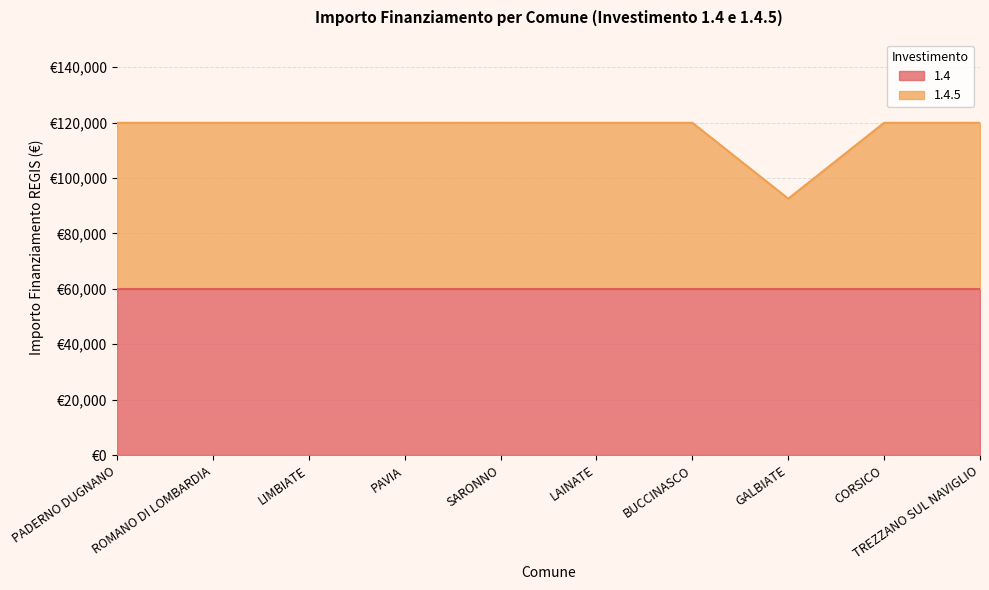

List the labels in order of value, smallest first.

GALBIATE, PADERNO DUGNANO, ROMANO DI LOMBARDIA, LIMBIATE, PAVIA, SARONNO, LAINATE, BUCCINASCO, CORSICO, TREZZANO SUL NAVIGLIO